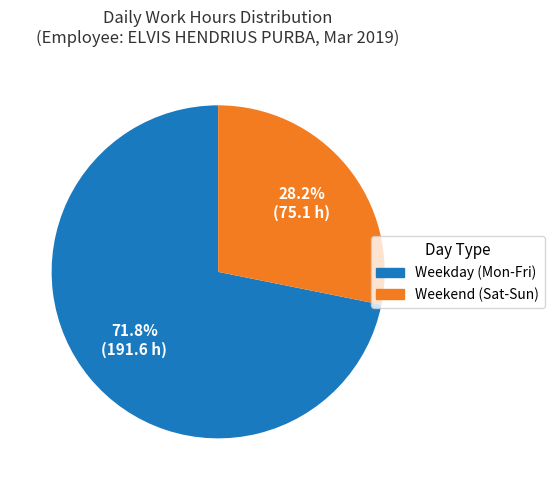

Does any single category account for the majority?

Yes